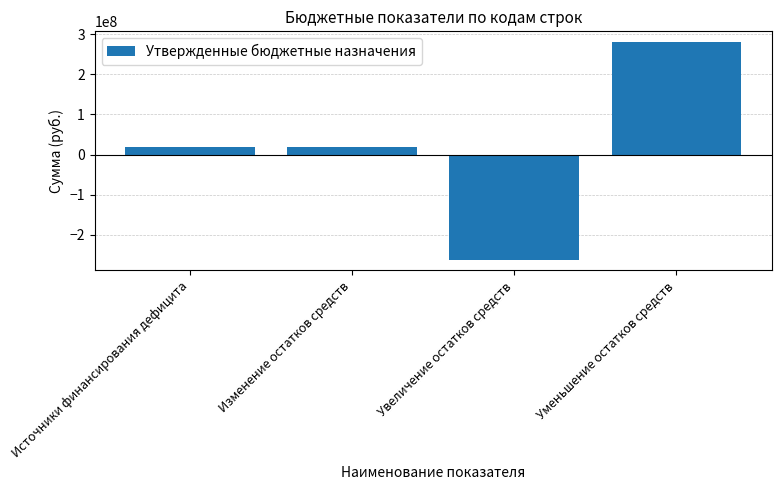

Are the bars grouped side by side (vs. stacked)?

No